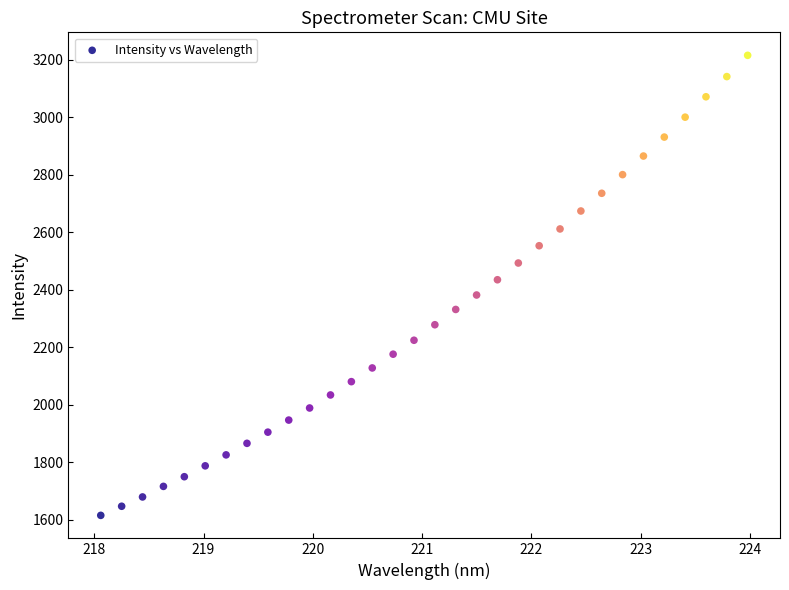

What is the range of X values (max minus min)?

5.9